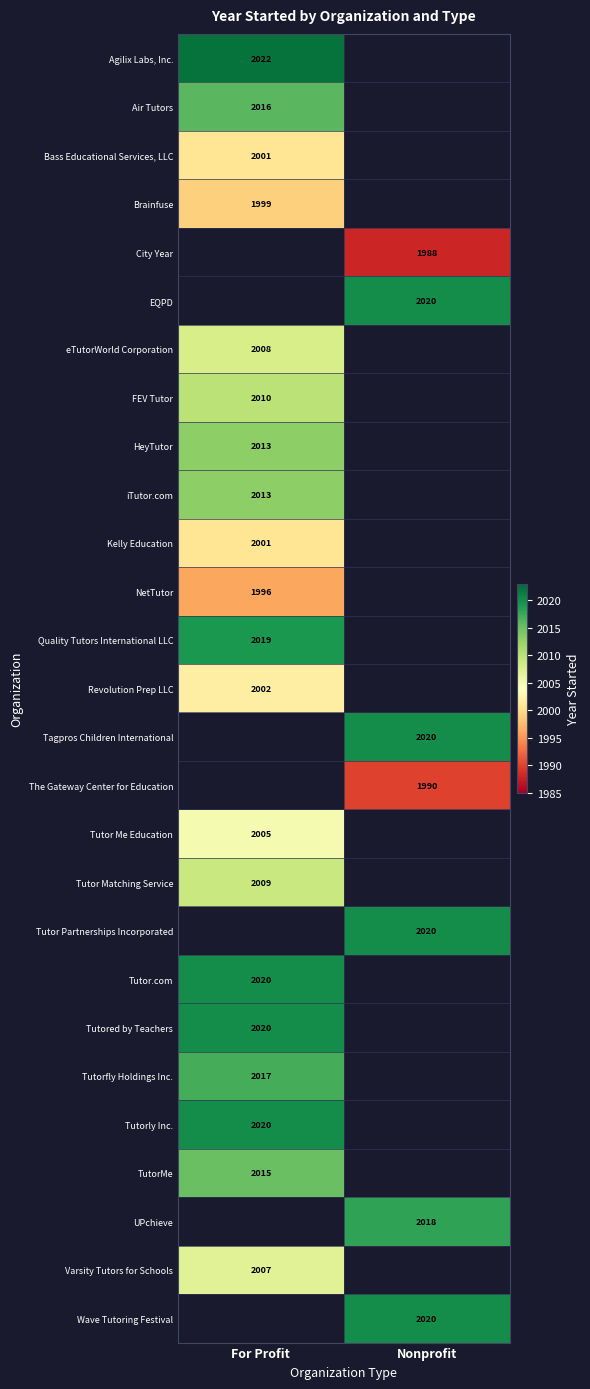

Is it true that Varsity Tutors for Schools equals 748 at For Profit?

False